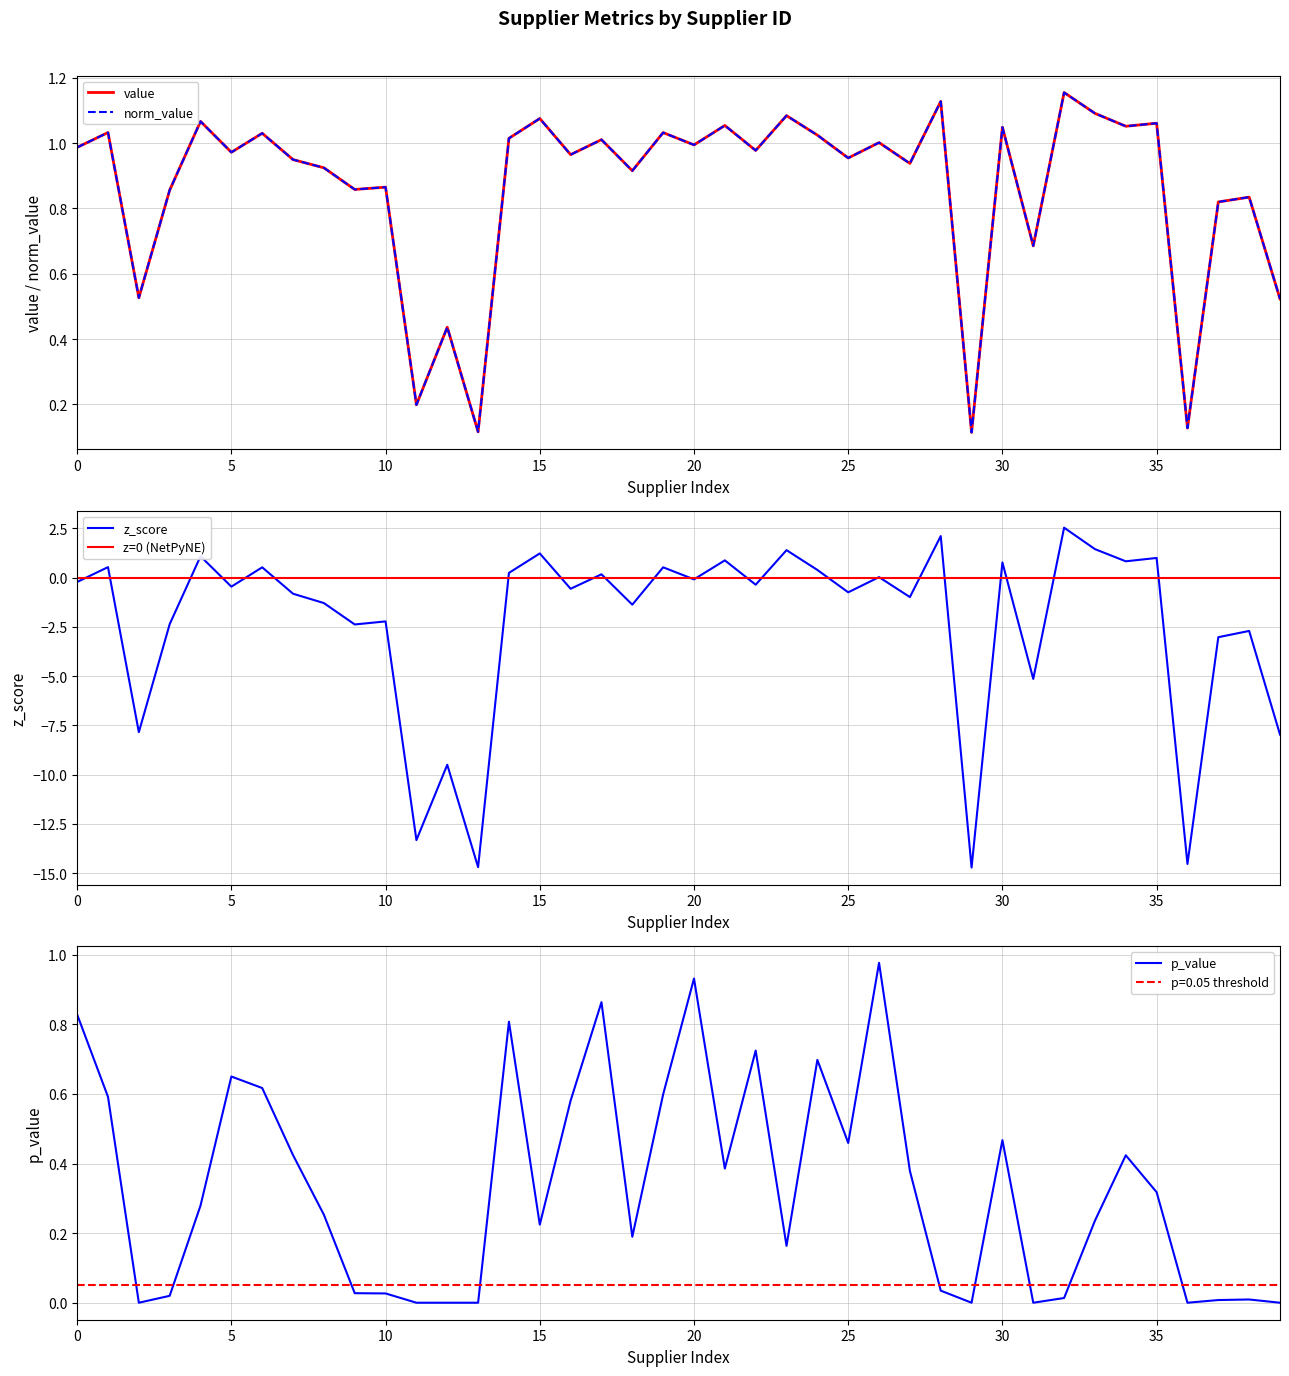

What is the average value of the norm_value series?

0.9